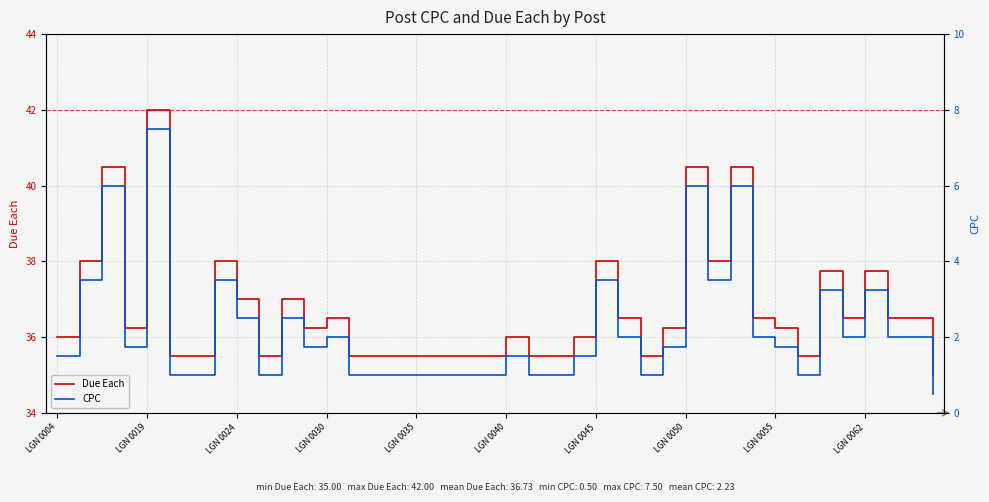

Does the chart have visible grid lines?

Yes